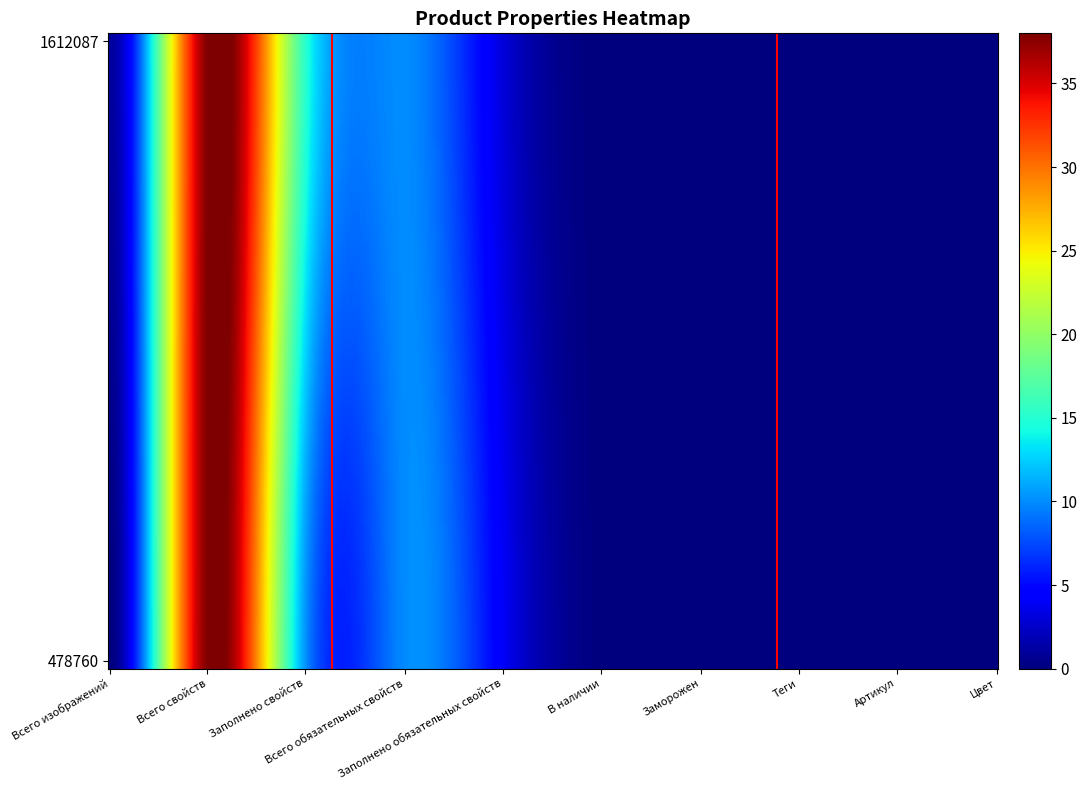

What is the sum of all 1612087 values?

67